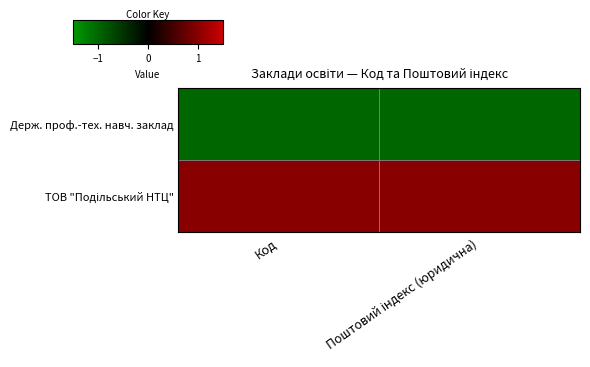

What is the difference between the highest and lowest values at Поштовий індекс (юридична)?

2